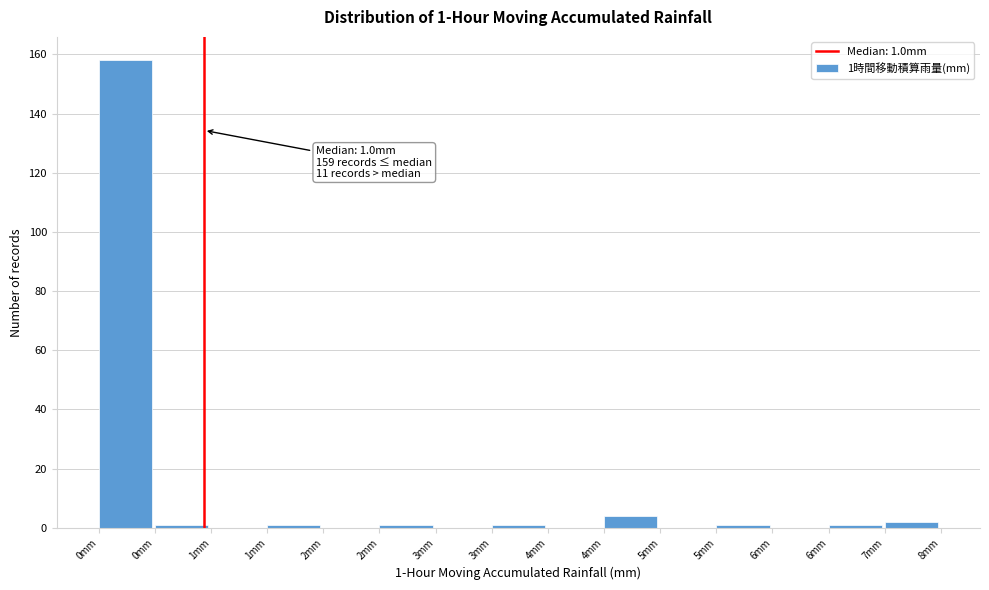

How many data points does each series have?

15